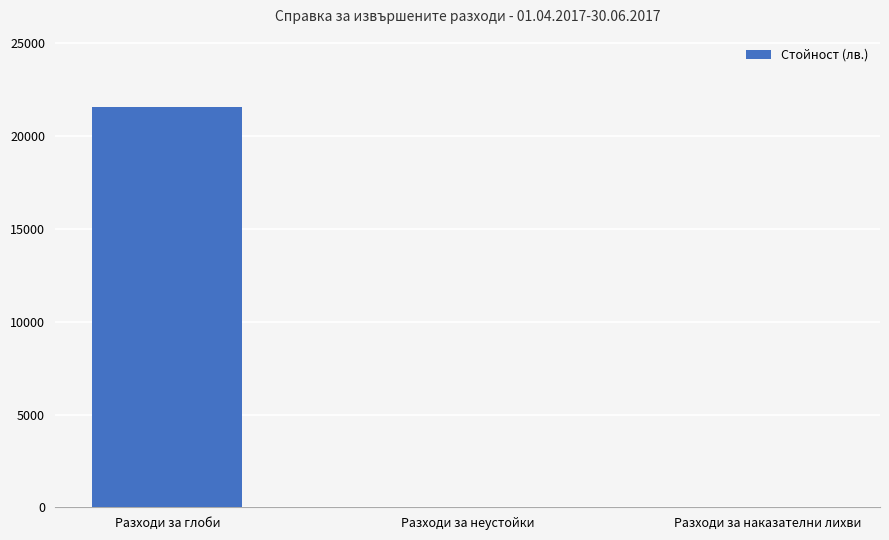

Does the chart contain stacked bars?

No